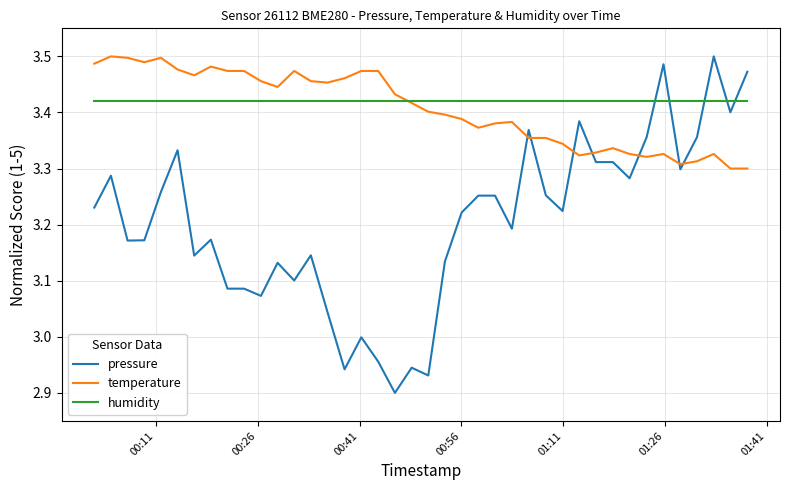

Which series has the widest spread of values?

pressure